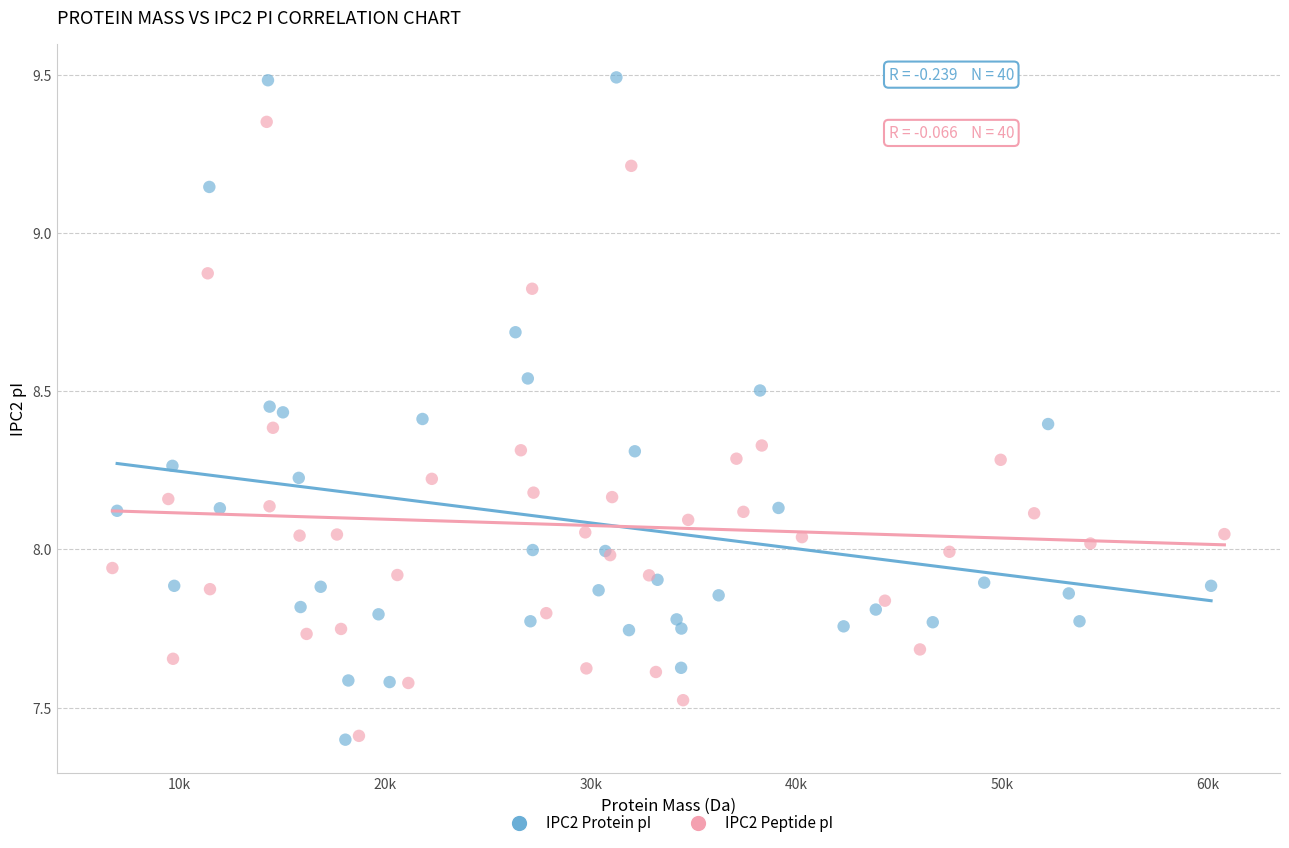

Which series has the largest Y range (max minus min)?

IPC2 Protein pI